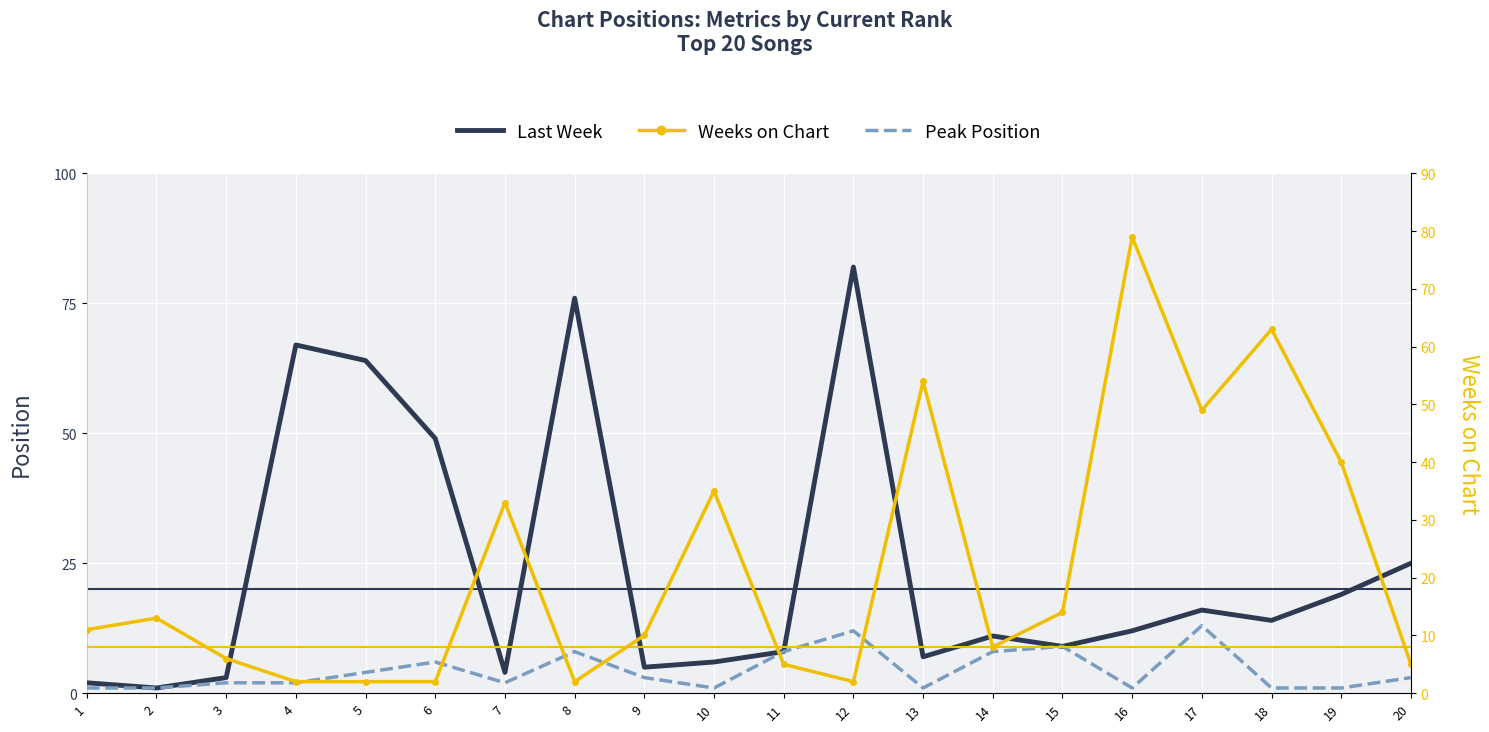

The value of Weeks on Chart at 5 is 2. True or false?

True